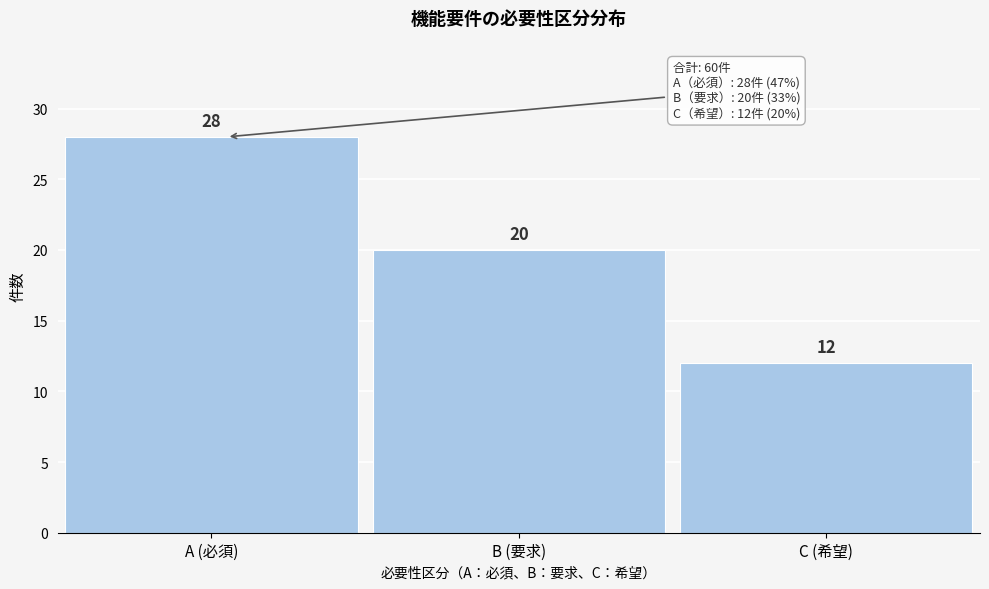

Reading left to right, transcribe all the data shown in this chart.

28	20	12